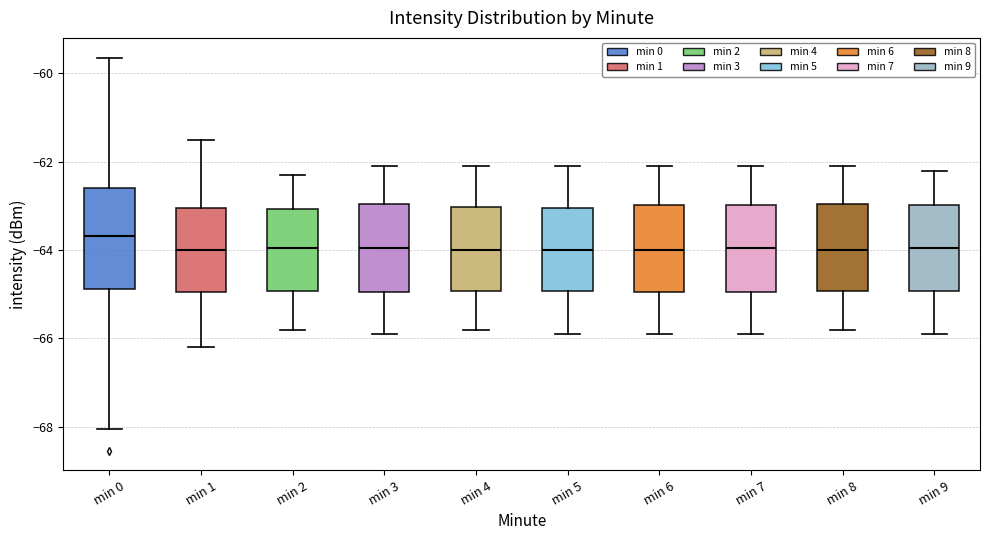

Comparing the boxes themselves (not the whiskers), which one is the tallest?

min 0